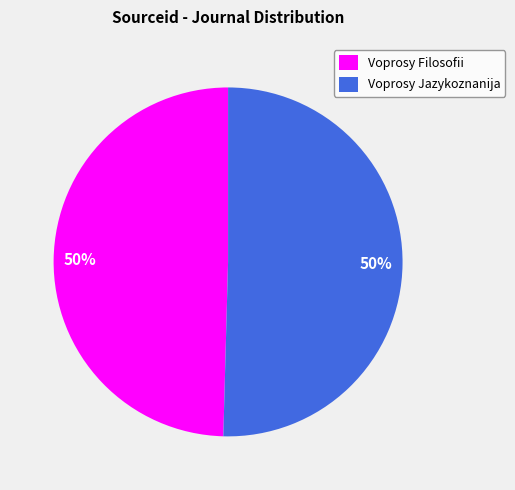

To the nearest percent, what portion does Voprosy Filosofii represent?

50%